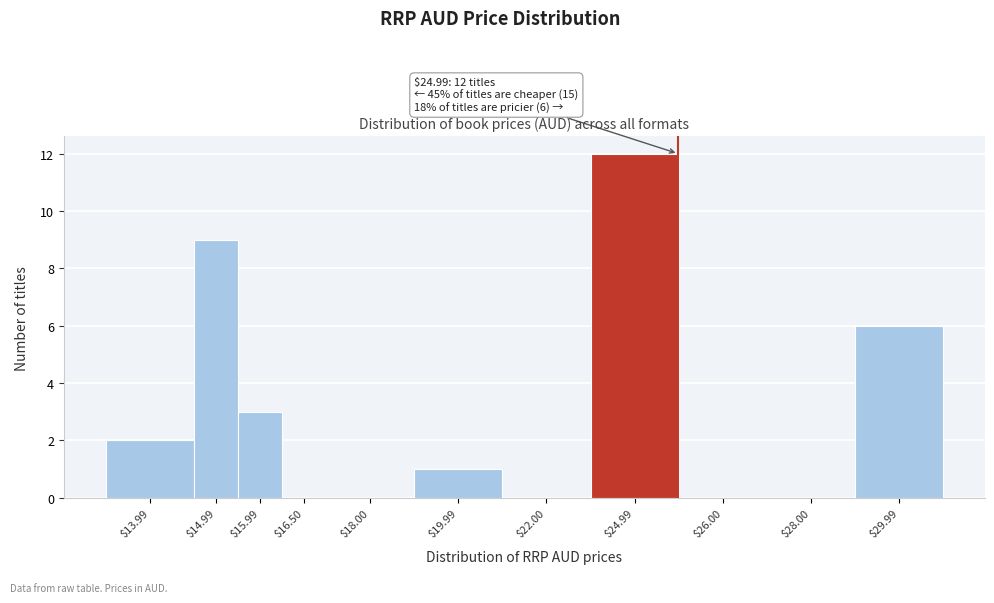

Is it true that the value at $22.00 is 0?

True